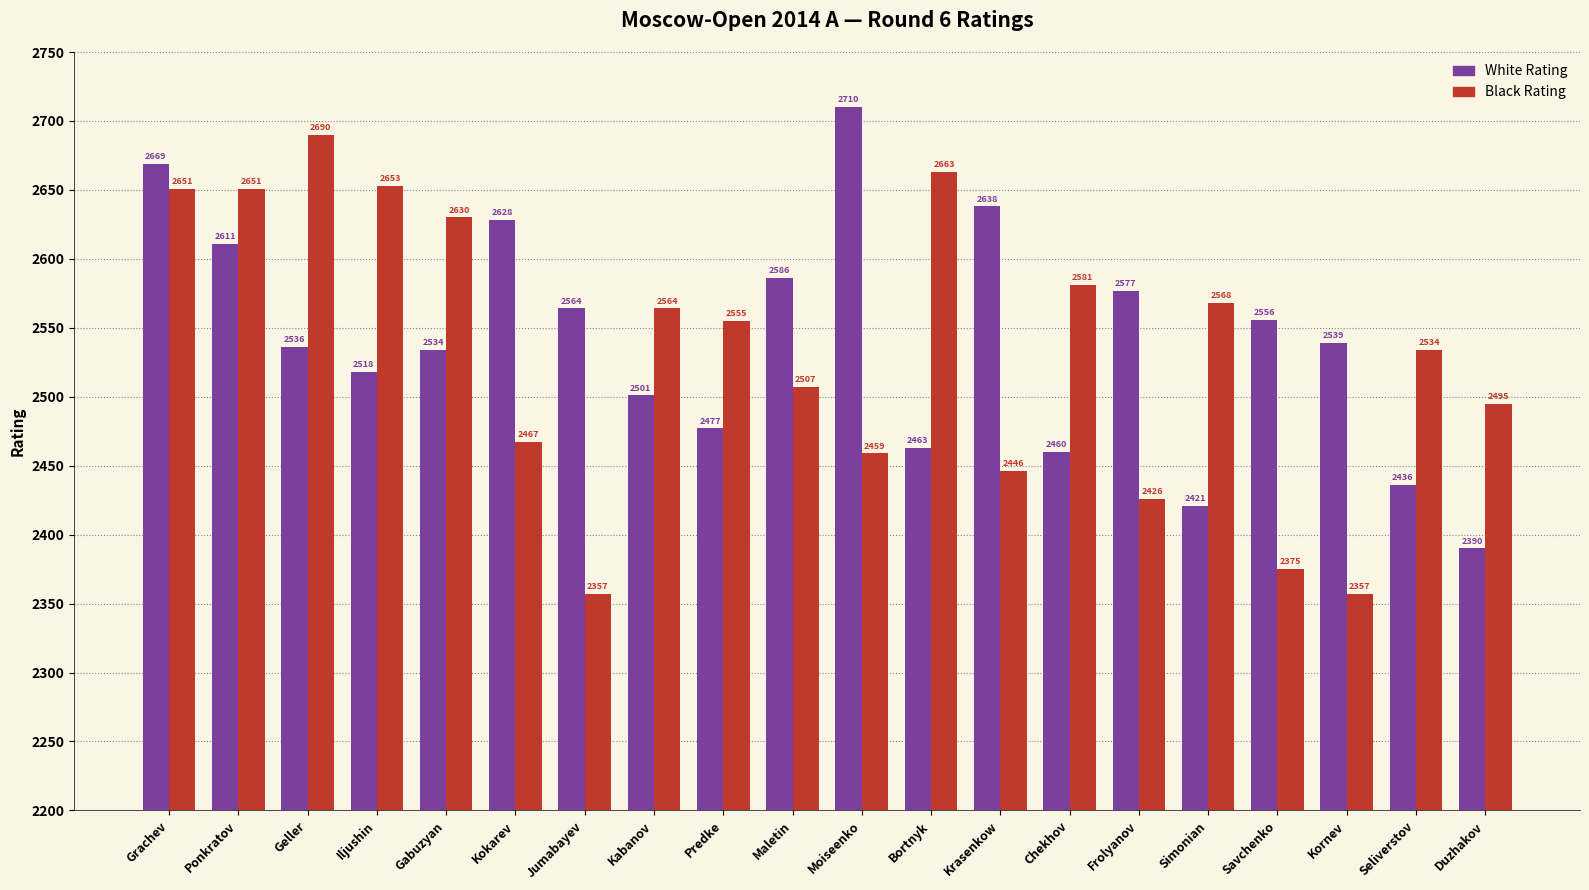

What are all the series names shown in the legend?

White Rating, Black Rating